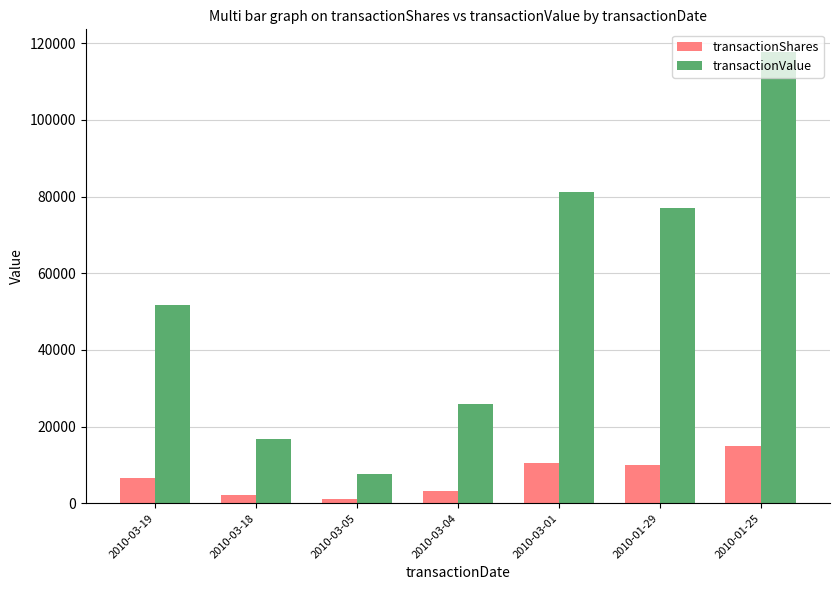

Which series has the largest total across all categories?

transactionValue